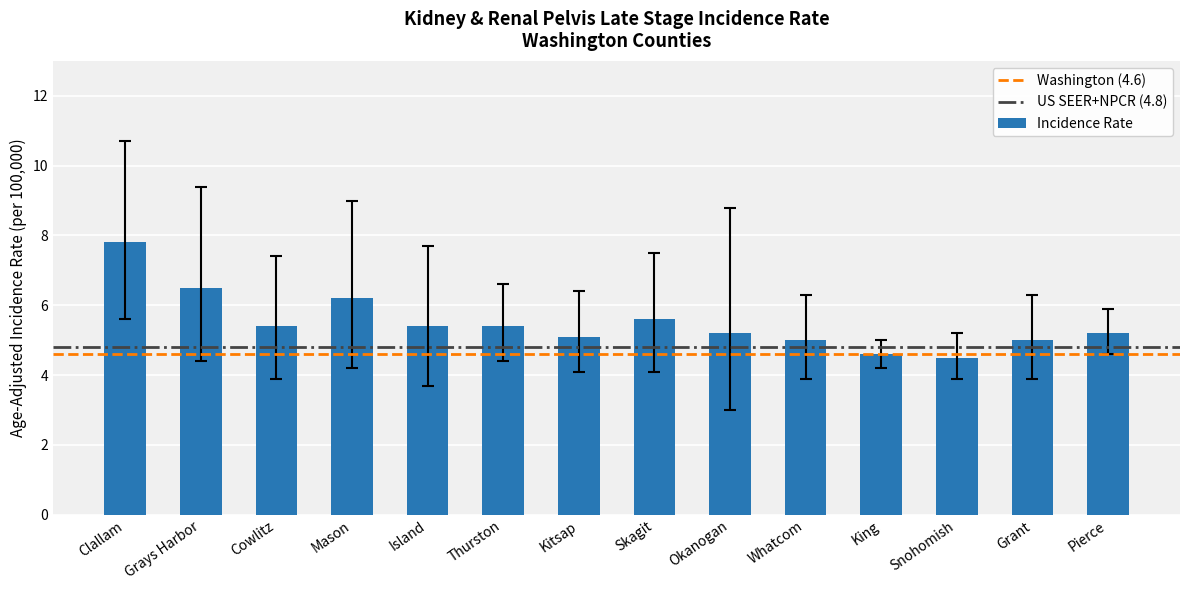

Reading left to right, list all the values displayed in this chart.

7.8	6.5	5.4	6.2	5.4	5.4	5.1	5.6	5.2	5.0	4.6	4.5	5.0	5.2